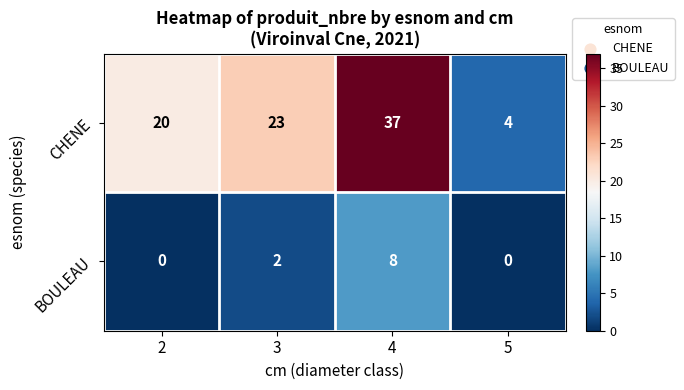

At how many categories does at least one series exceed 3?

4